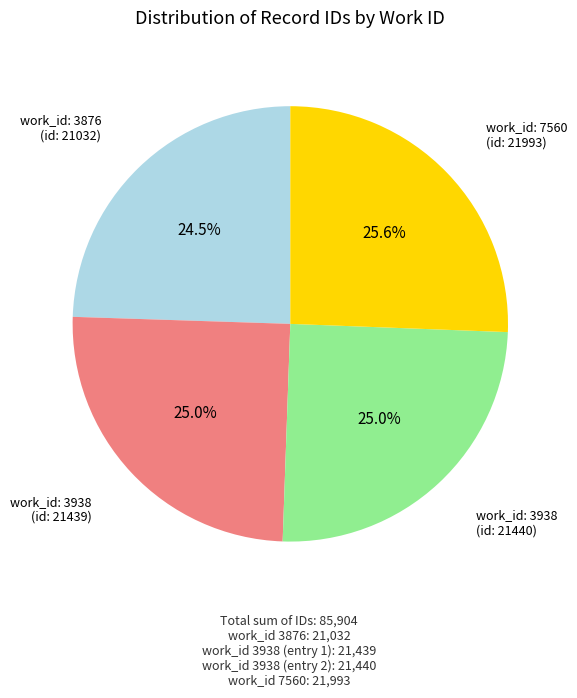

Which slice is the largest?

work_id: 7560 (id: 21993)